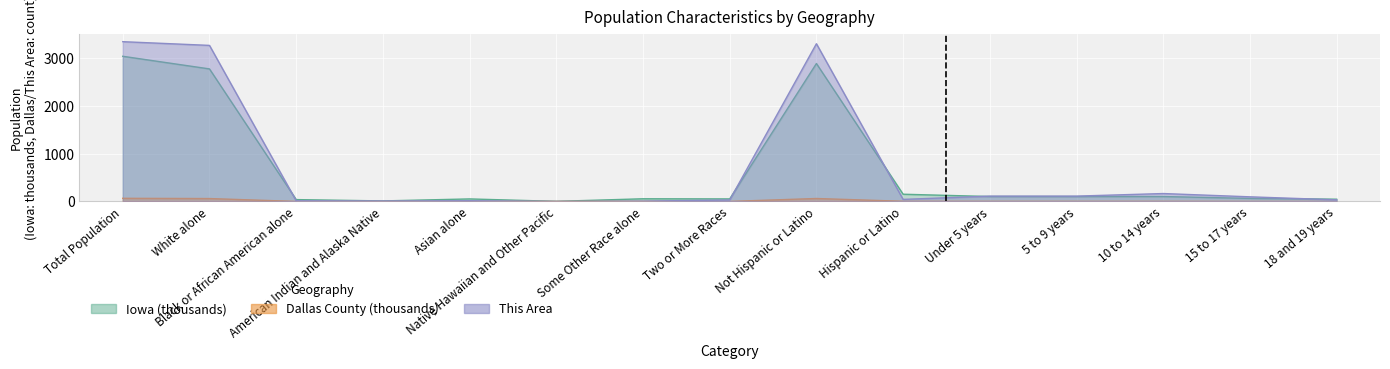

At which category is the sum across all series the highest?

Total Population